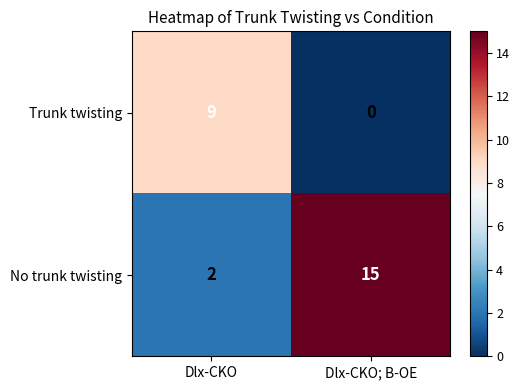

What is the difference between the highest and lowest values at Dlx-CKO; B-OE?

15